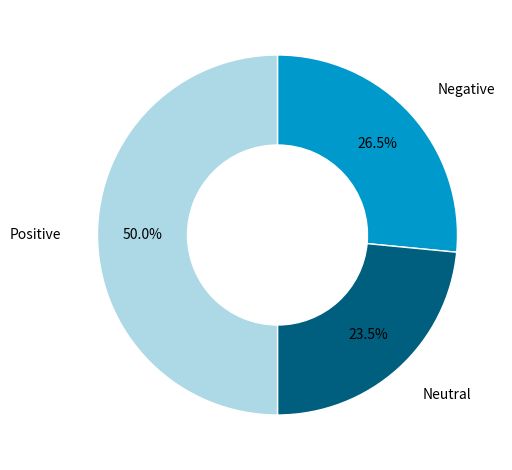

What is the total percentage of Negative and Positive?

76.5%